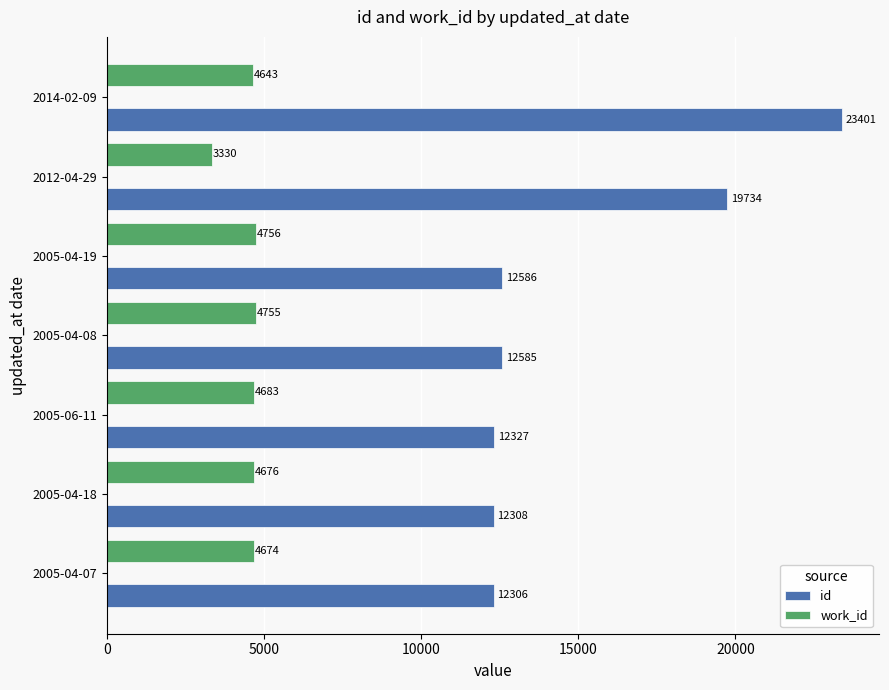

What is the difference between the maximum and minimum values in the work_id series?

1426